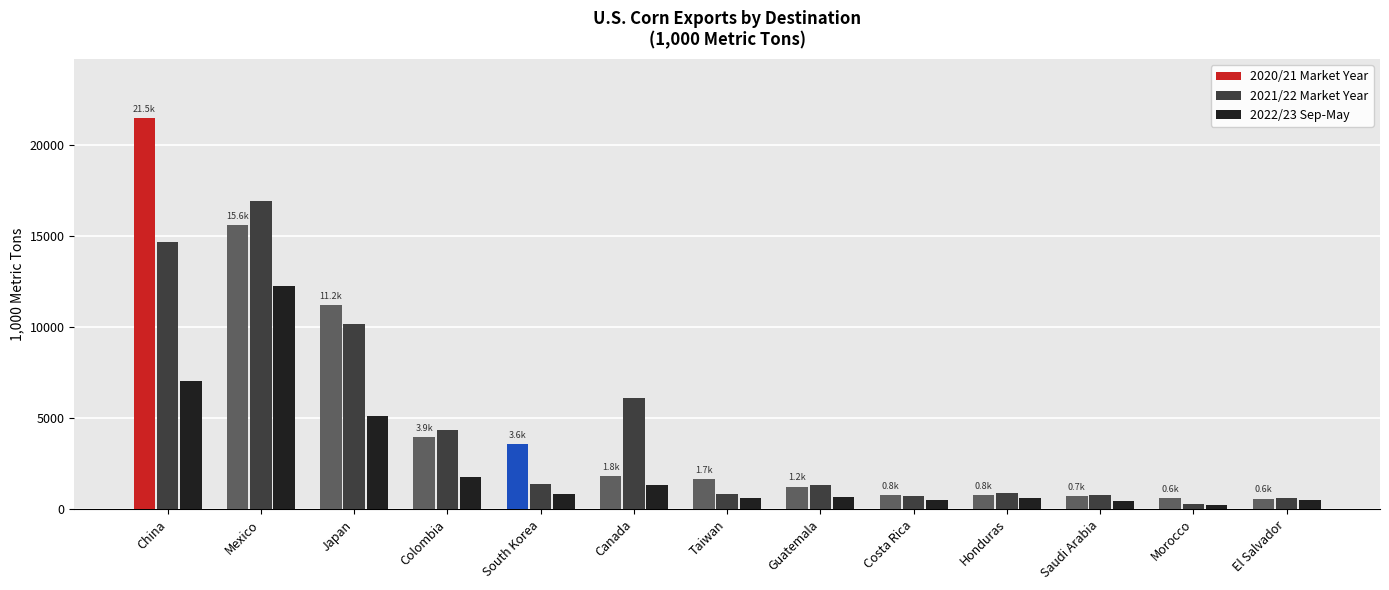

What are all the series names shown in the legend?

2020/21 Market Year, 2021/22 Market Year, 2022/23 Sep-May